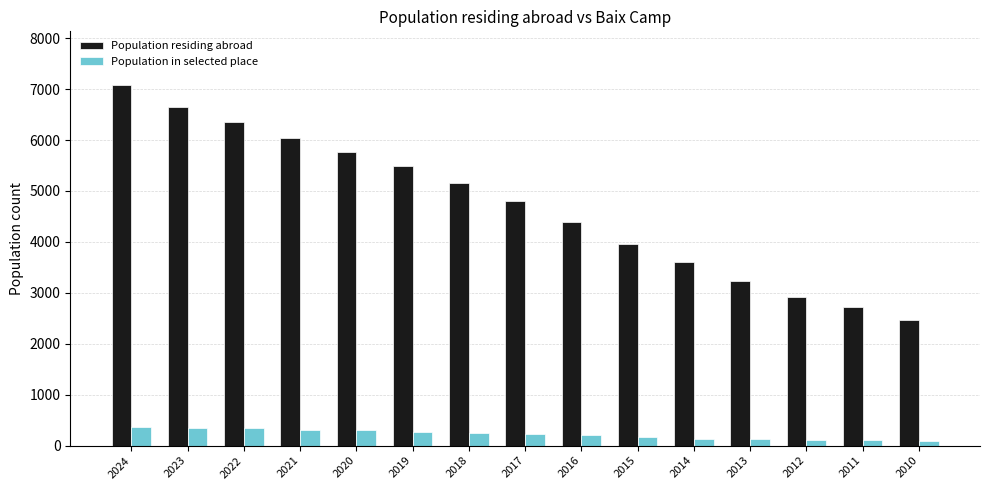

At which category does the chart reach its peak across all series?

2024